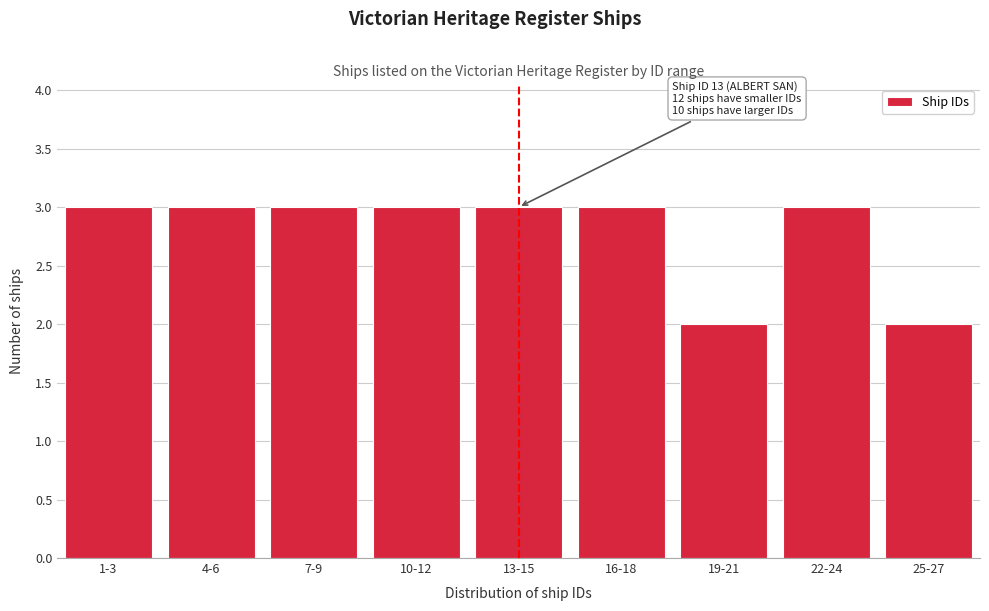

Reading left to right, extract all data points from this chart.

1-3=3	4-6=3	7-9=3	10-12=3	13-15=3	16-18=3	19-21=2	22-24=3	25-27=2